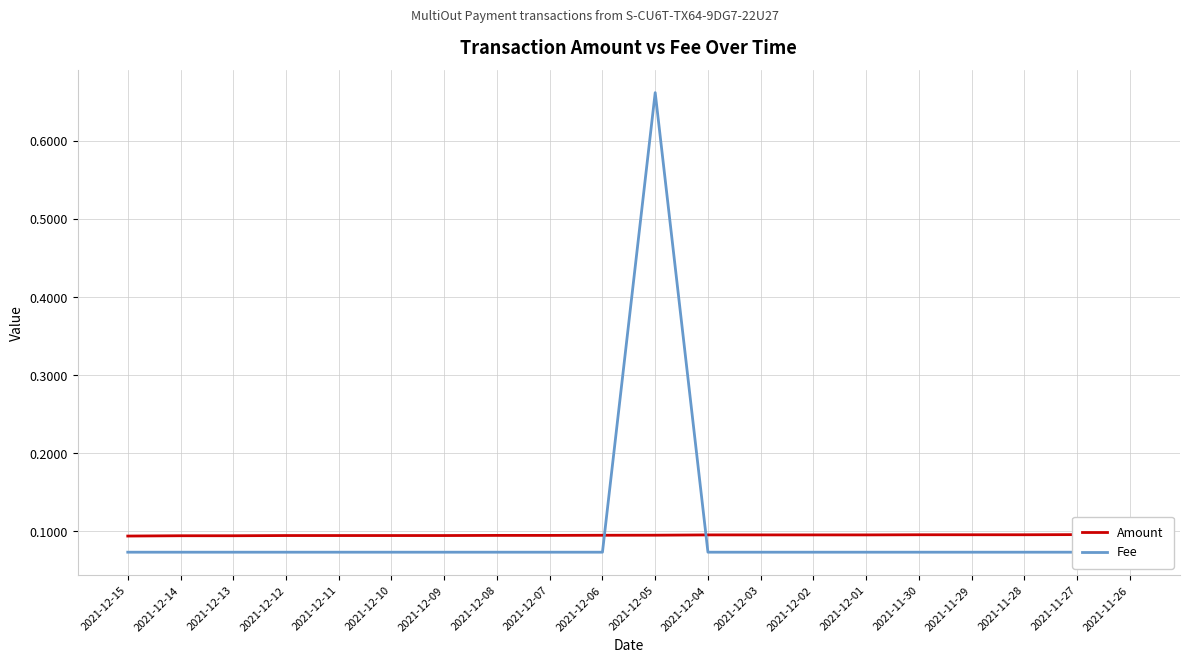

Reading left to right, transcribe all the data shown in this chart.

Amount: 2021-12-15=0.1	2021-12-14=0.1	2021-12-13=0.1	2021-12-12=0.1	2021-12-11=0.1	2021-12-10=0.1	2021-12-09=0.1	2021-12-08=0.1	2021-12-07=0.1	2021-12-06=0.1	2021-12-05=0.1	2021-12-04=0.1	2021-12-03=0.1	2021-12-02=0.1	2021-12-01=0.1	2021-11-30=0.1	2021-11-29=0.1	2021-11-28=0.1	2021-11-27=0.1	2021-11-26=0.1
Fee: 2021-12-15=0.1	2021-12-14=0.1	2021-12-13=0.1	2021-12-12=0.1	2021-12-11=0.1	2021-12-10=0.1	2021-12-09=0.1	2021-12-08=0.1	2021-12-07=0.1	2021-12-06=0.1	2021-12-05=0.7	2021-12-04=0.1	2021-12-03=0.1	2021-12-02=0.1	2021-12-01=0.1	2021-11-30=0.1	2021-11-29=0.1	2021-11-28=0.1	2021-11-27=0.1	2021-11-26=0.1